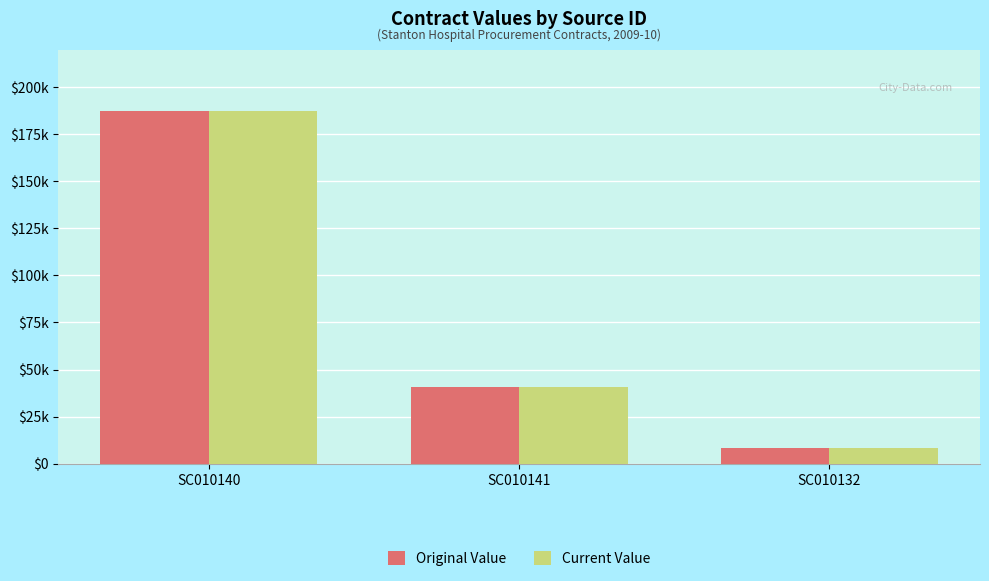

What are all the series names shown in the legend?

Original Value, Current Value